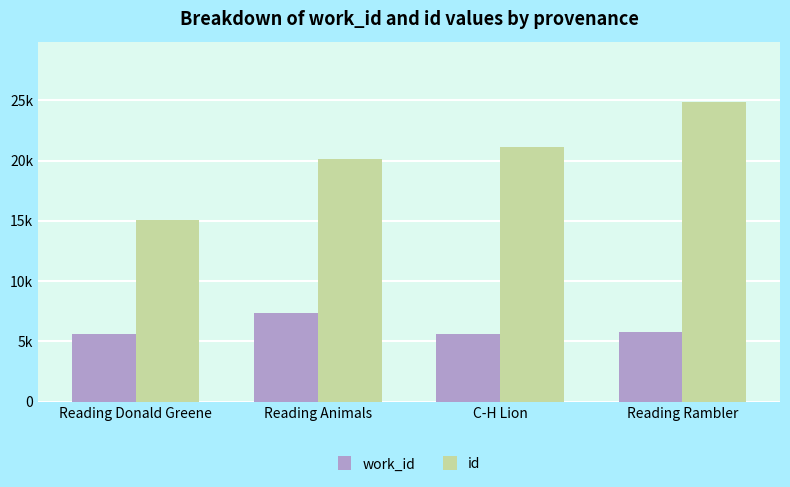

Where does the id series first go above 21157?

Reading Rambler